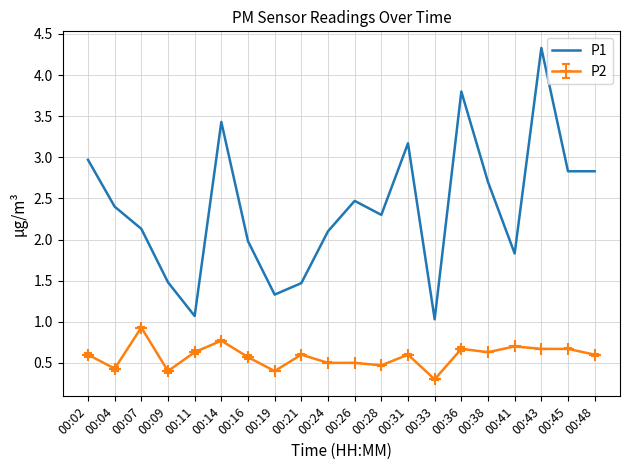

The value of P2 at 00:36 is 1.1. True or false?

False